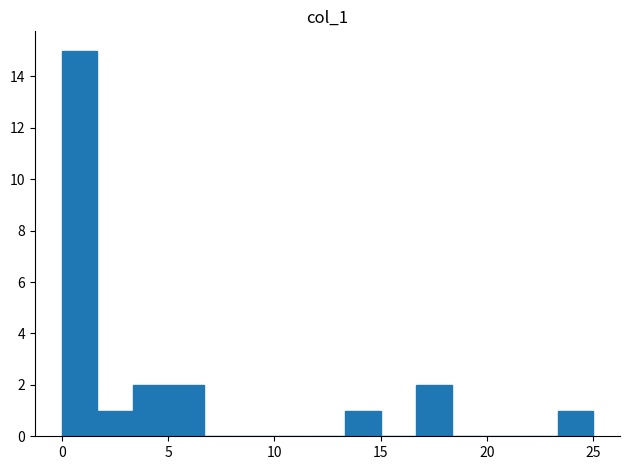

Read against the x-axis, roughly where is the centre of the tallest bar?

1.0